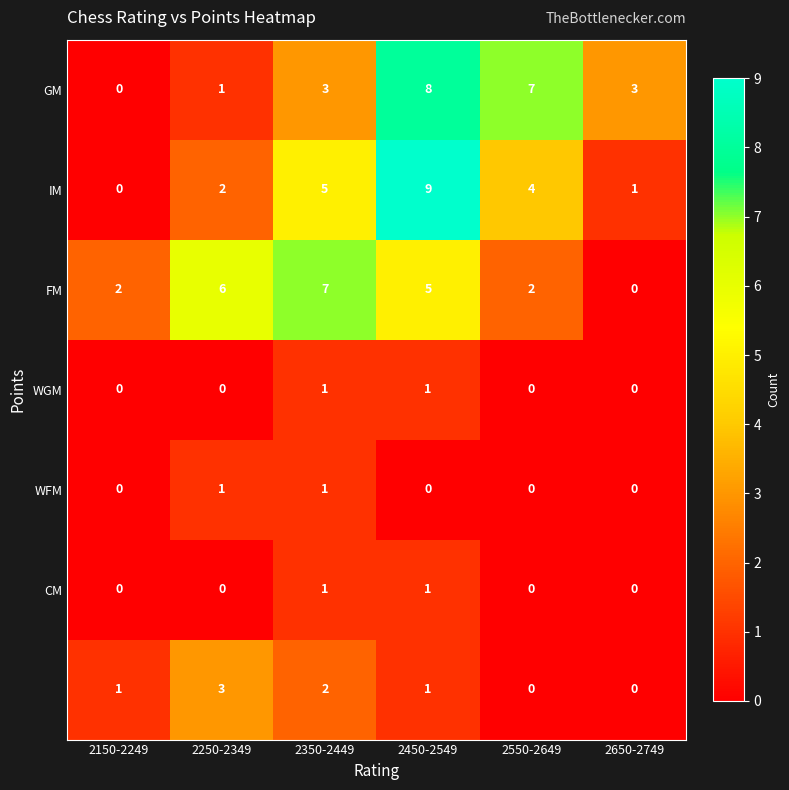

What is the total value across all series at 2650-2749?

4